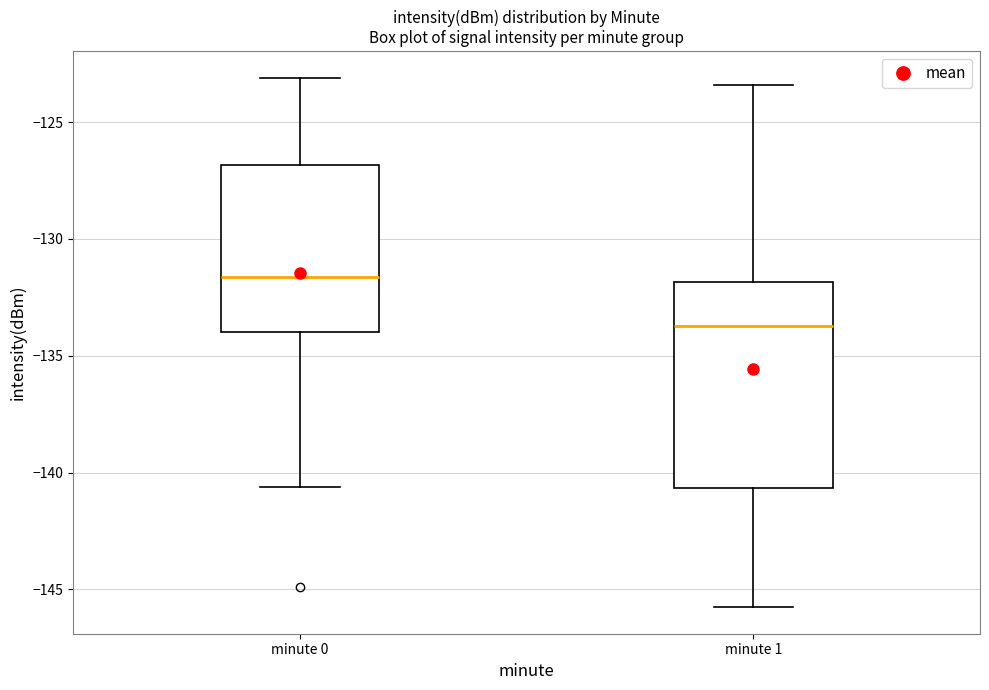

Which box's median line is the lowest?

minute 1